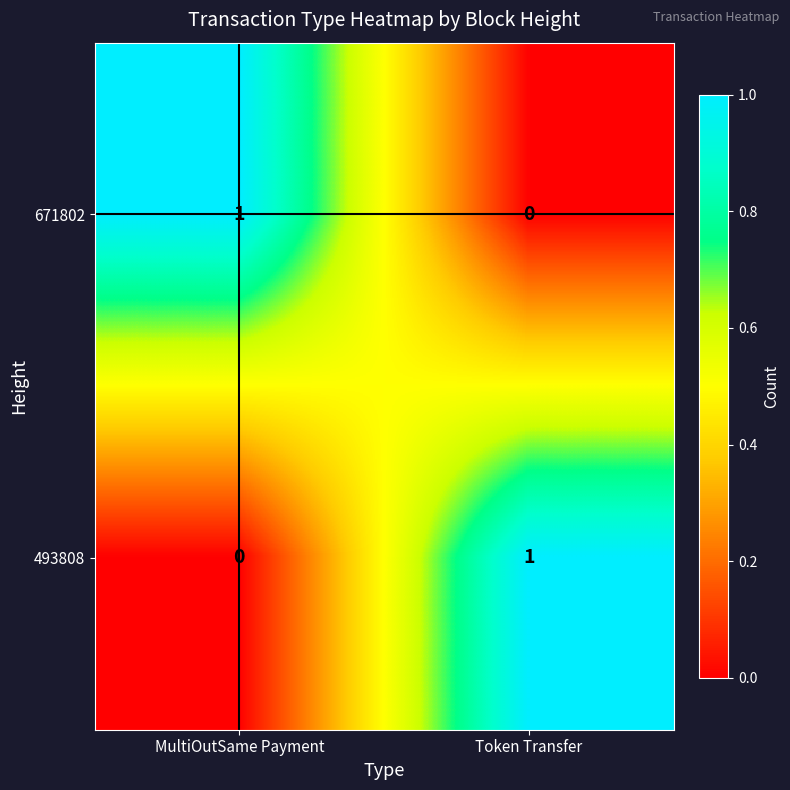

At which label is 493808 closest to 0?

MultiOutSame Payment